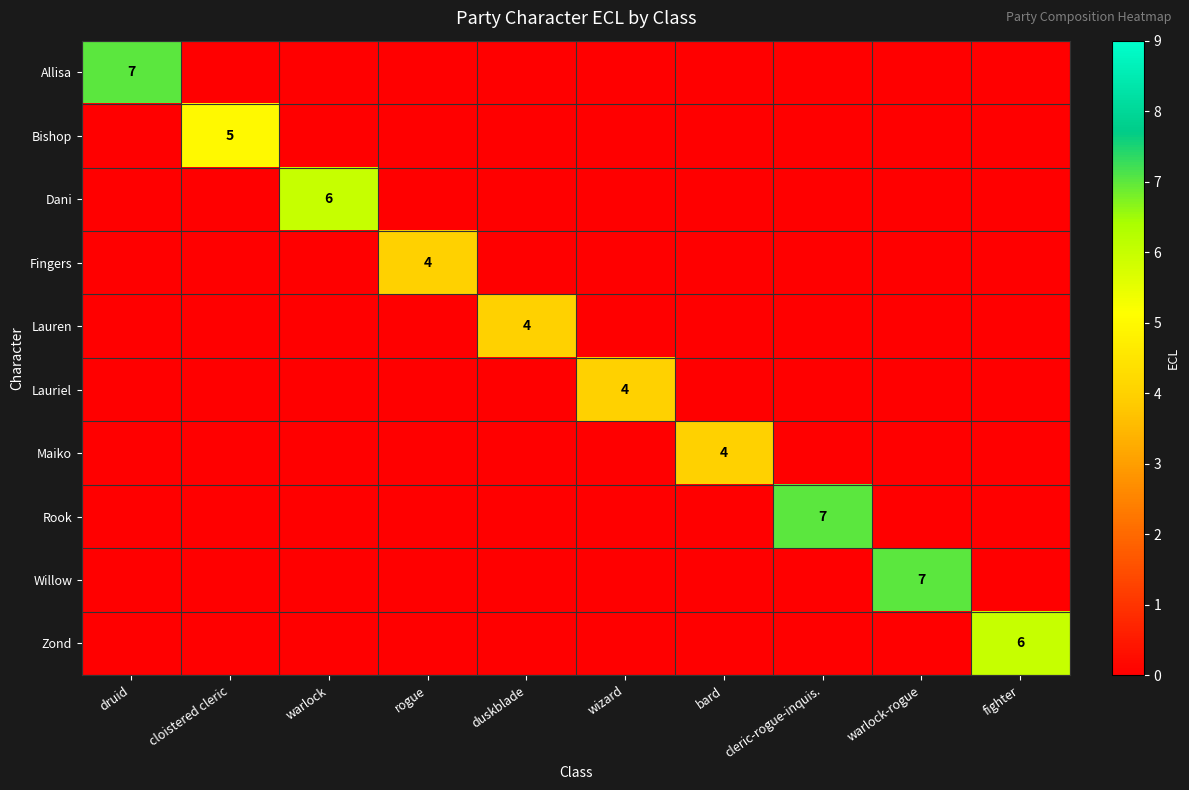

The value of Rook at cleric-rogue-inquis. is 4. True or false?

False